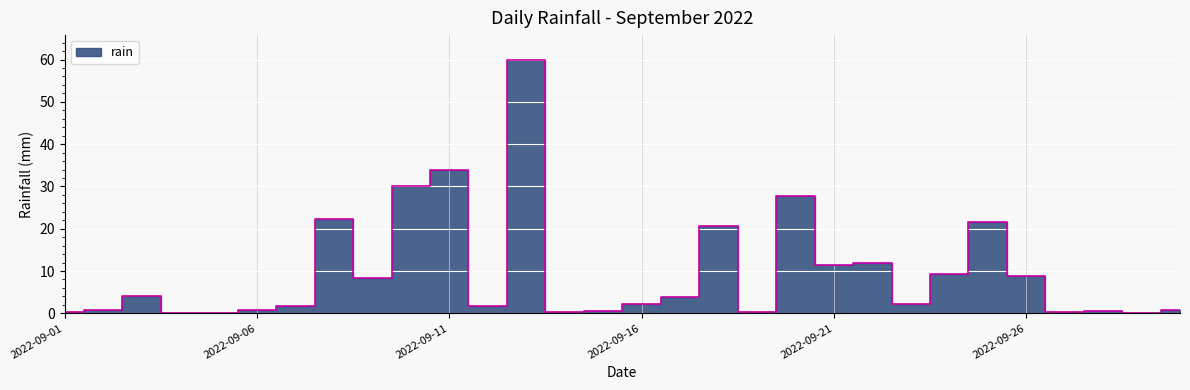

What is the maximum value shown in the chart?

59.8